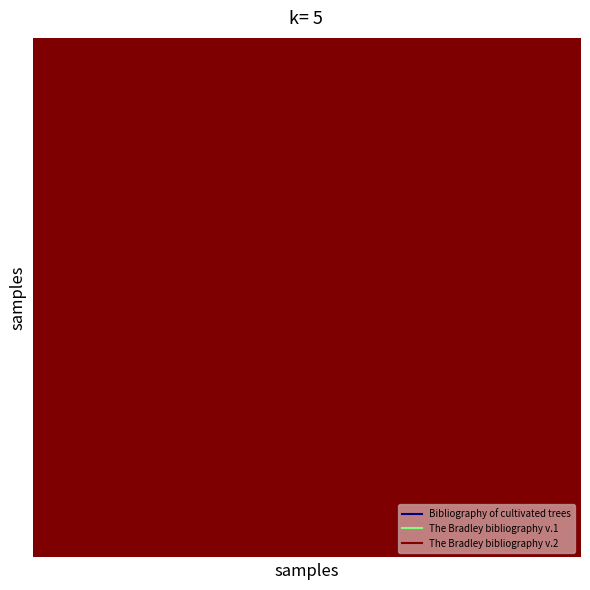

Which category has the lowest value across all series?

The Bradley bibliography v.1